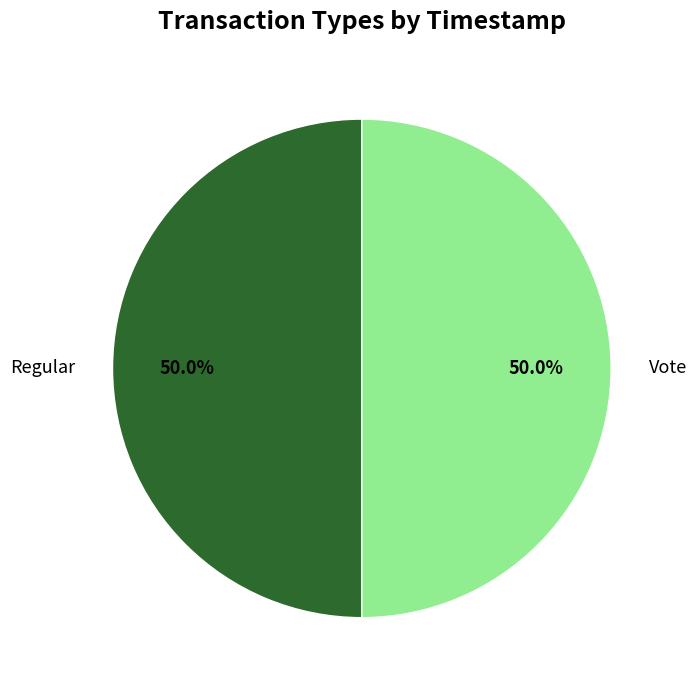

What is the total percentage of Vote and Regular?

100.0%